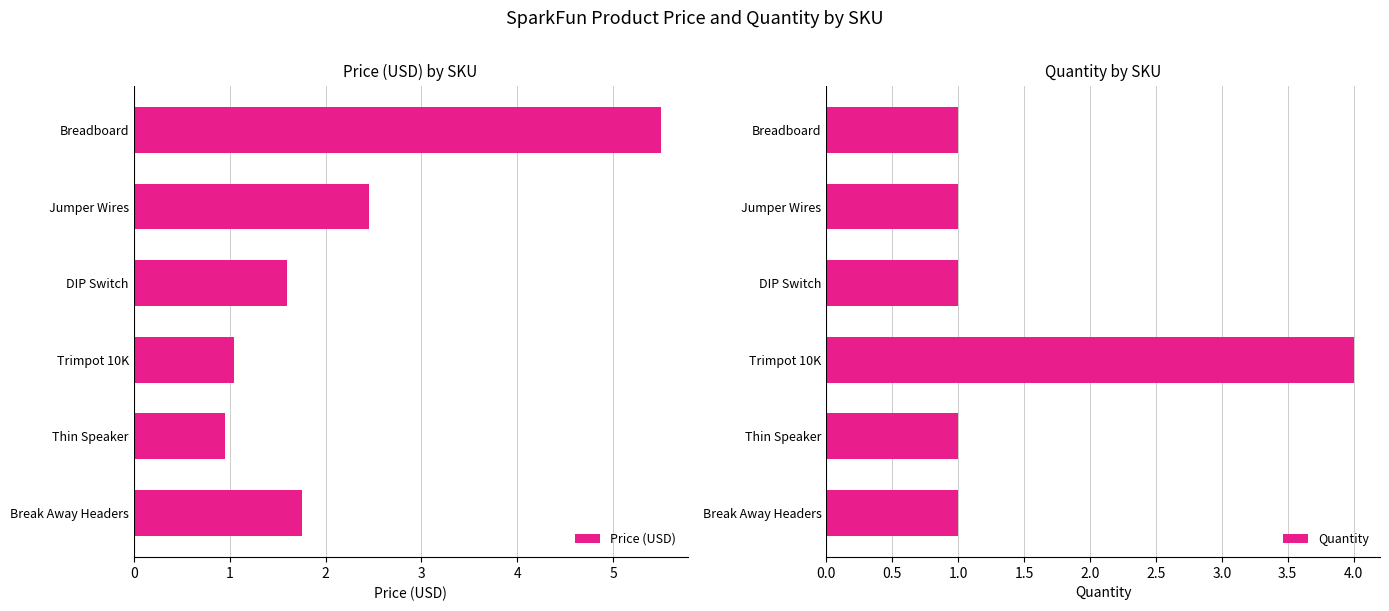

Are the bars grouped side by side (vs. stacked)?

Yes